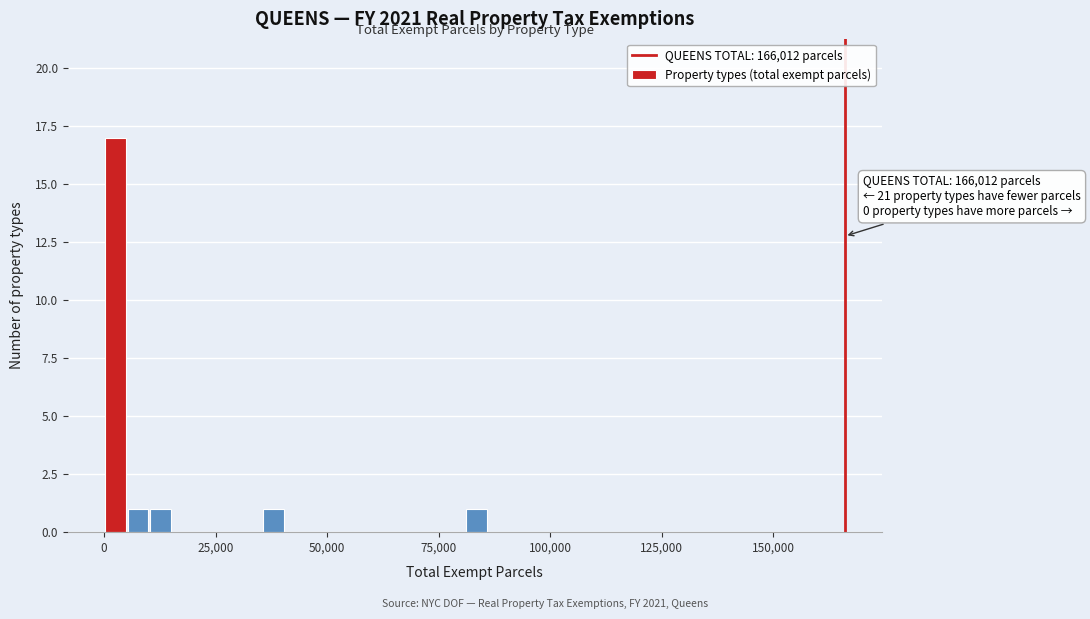

Around what value on the x-axis is the tallest bar? Give the approximate position of its centre, as read against the axis.

5000